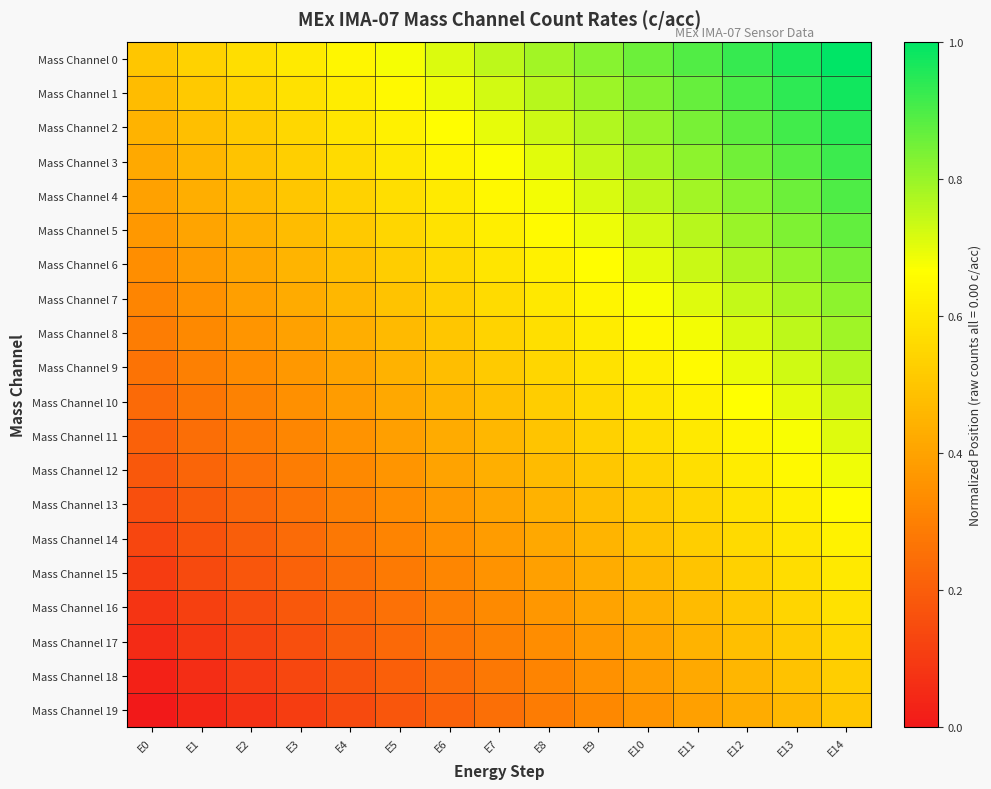

Which has a higher value, E3 or E13?

E13